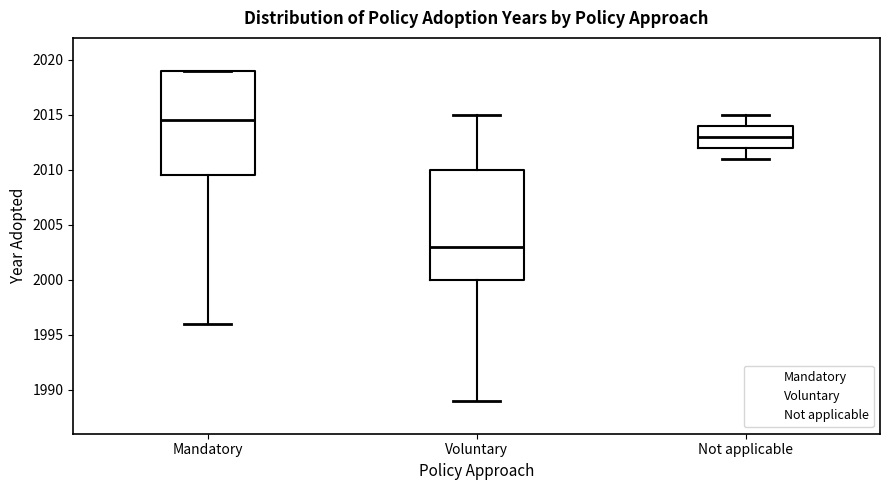

Where does the median line of the box for Not applicable sit on the y-axis? The values are not printed on the chart, so give them approximately, as read against the axis.

2013.0